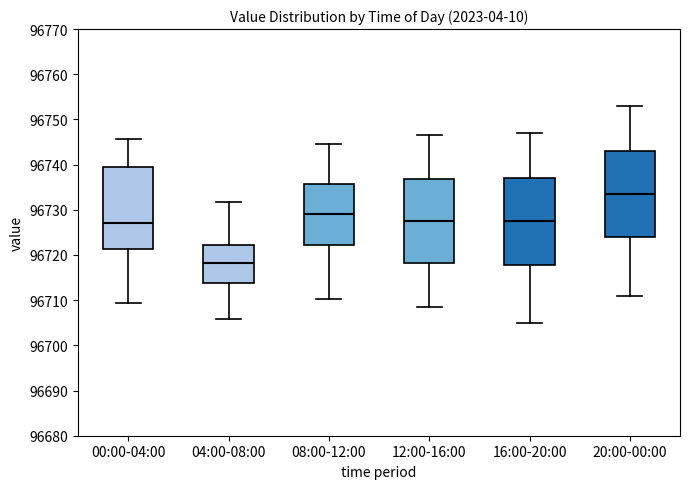

Where is the upper edge of the box for 04:00-08:00 on the y-axis? The values are not printed on the chart, so give them approximately, as read against the axis.

96722